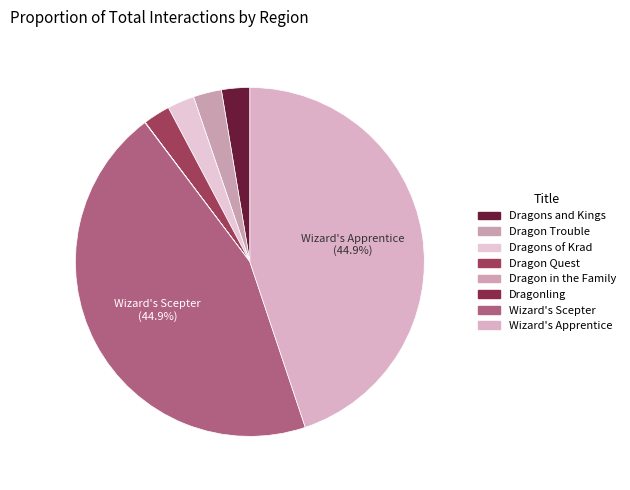

Which slice is the smallest?

Dragonling